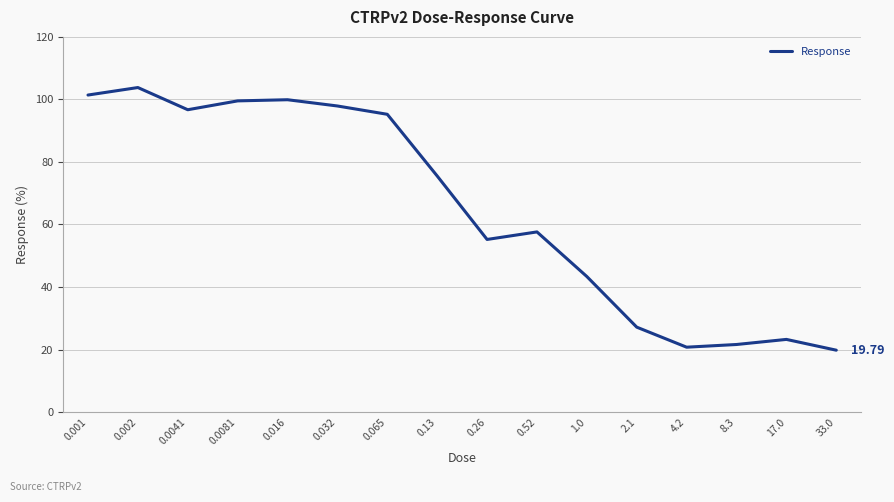

At which category does the data reach its first local valley?

0.0041